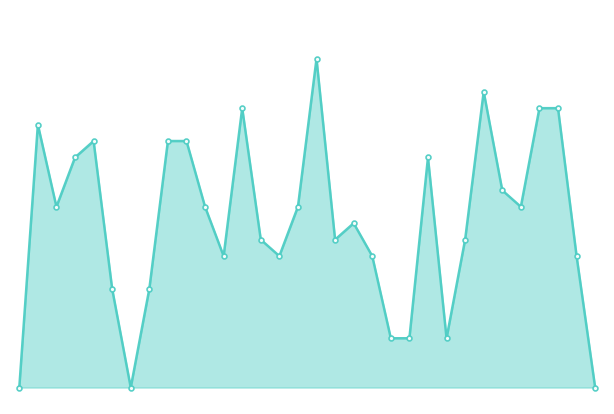

Is this an area chart (filled region under the line)?

Yes